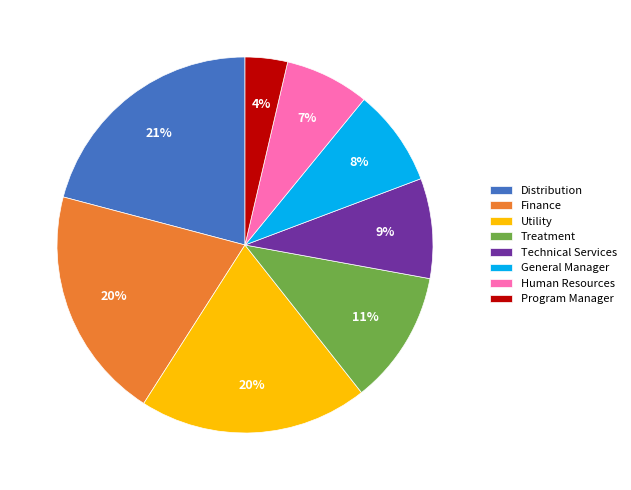

To the nearest percent, what is the difference between the Technical Services and Program Manager slice percentages?

5%